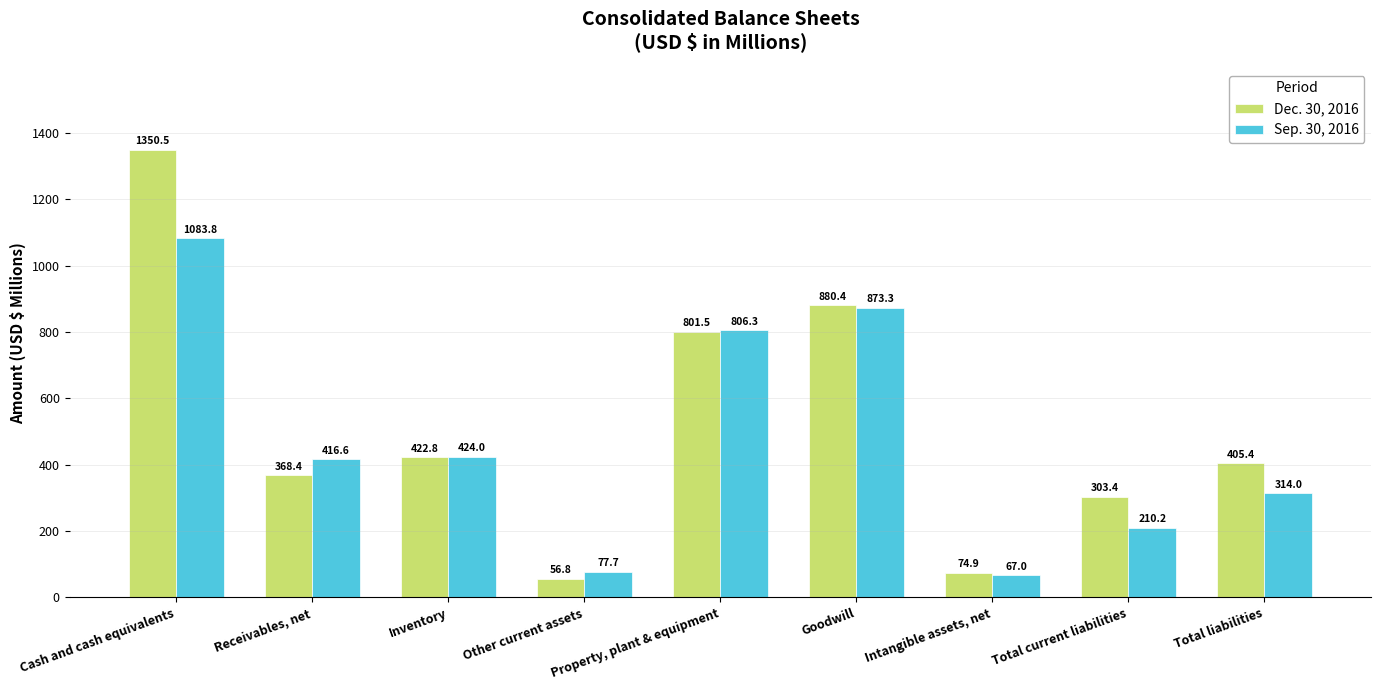

Rank the series by their maximum value, from highest to lowest.

Dec. 30, 2016, Sep. 30, 2016